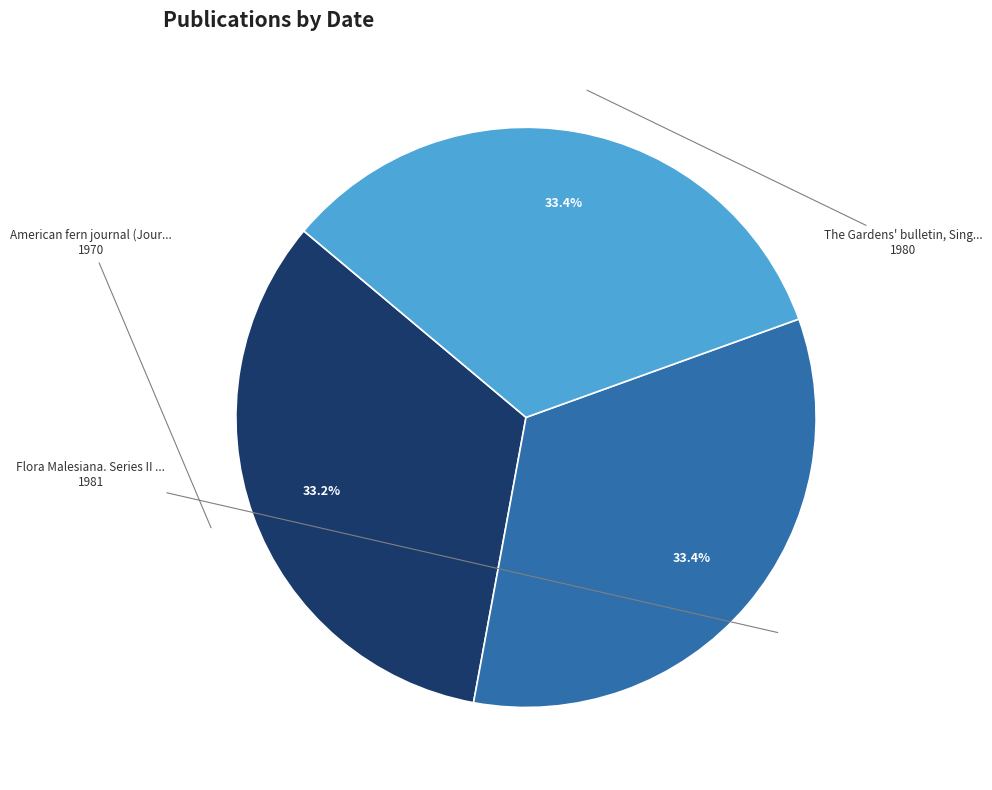

Does any single category account for the majority?

No